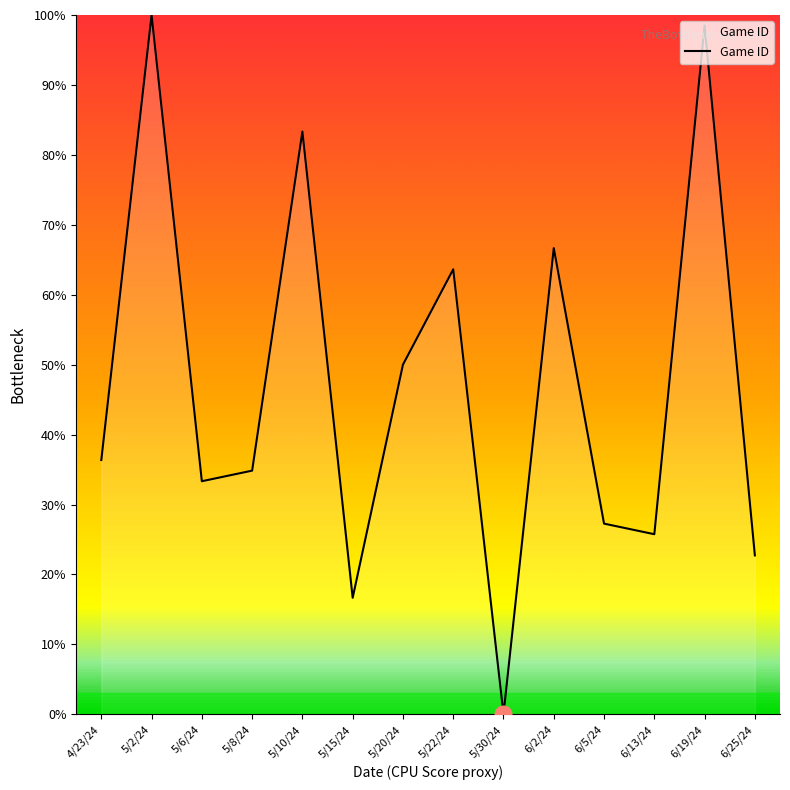

Reading left to right, extract all data points from this chart.

36.4	100.0	33.3	34.8	83.3	16.7	50.0	63.6	0.0	66.7	27.3	25.8	98.5	22.7